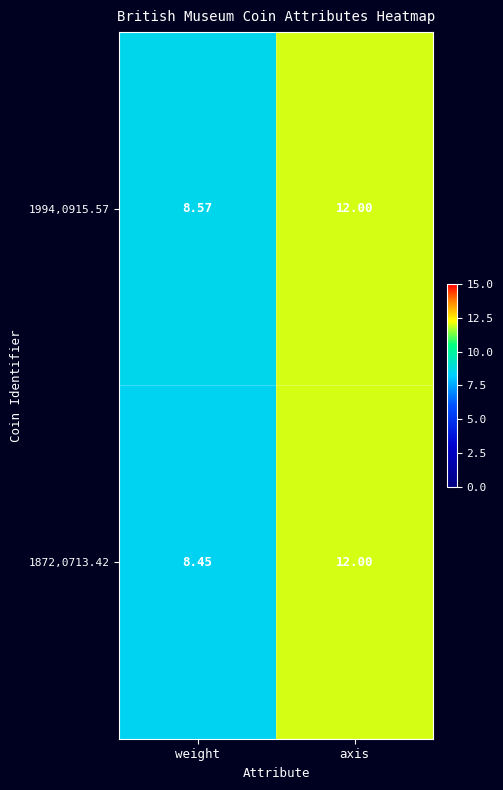

List the labels in order of 1994,0915.57 value, largest first.

axis, weight